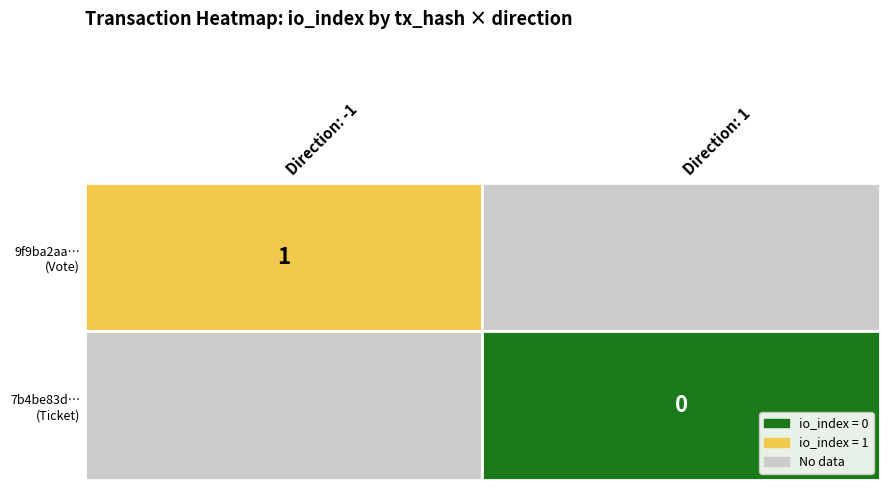

Between 1 and 0, which is larger?

1